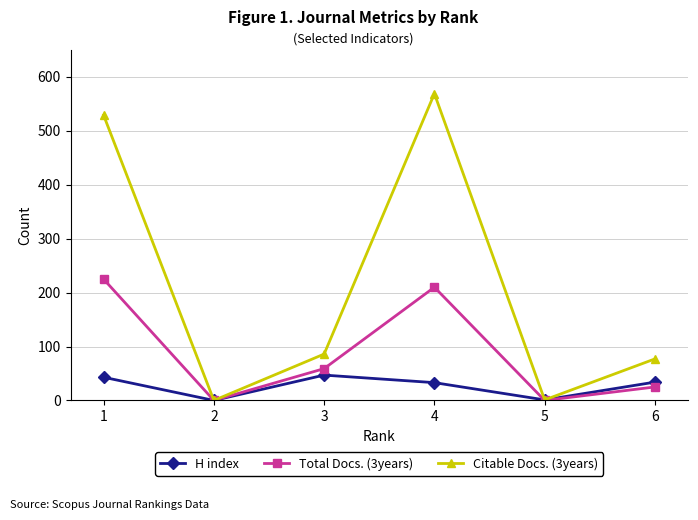

Which series has the largest range (max minus min)?

Citable Docs. (3years)